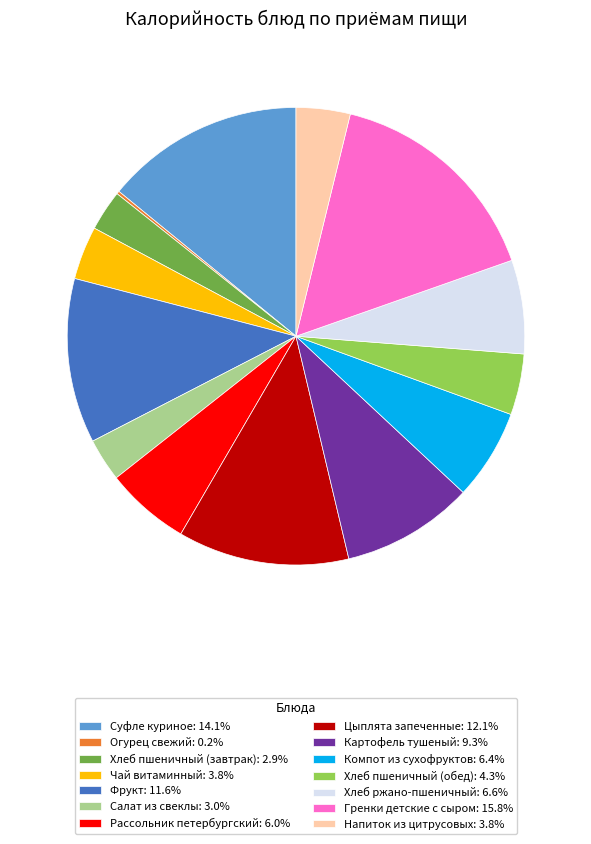

Approximately how many times larger is the value at Гренки детские с сыром compared to Хлеб пшеничный (обед)?

3.7